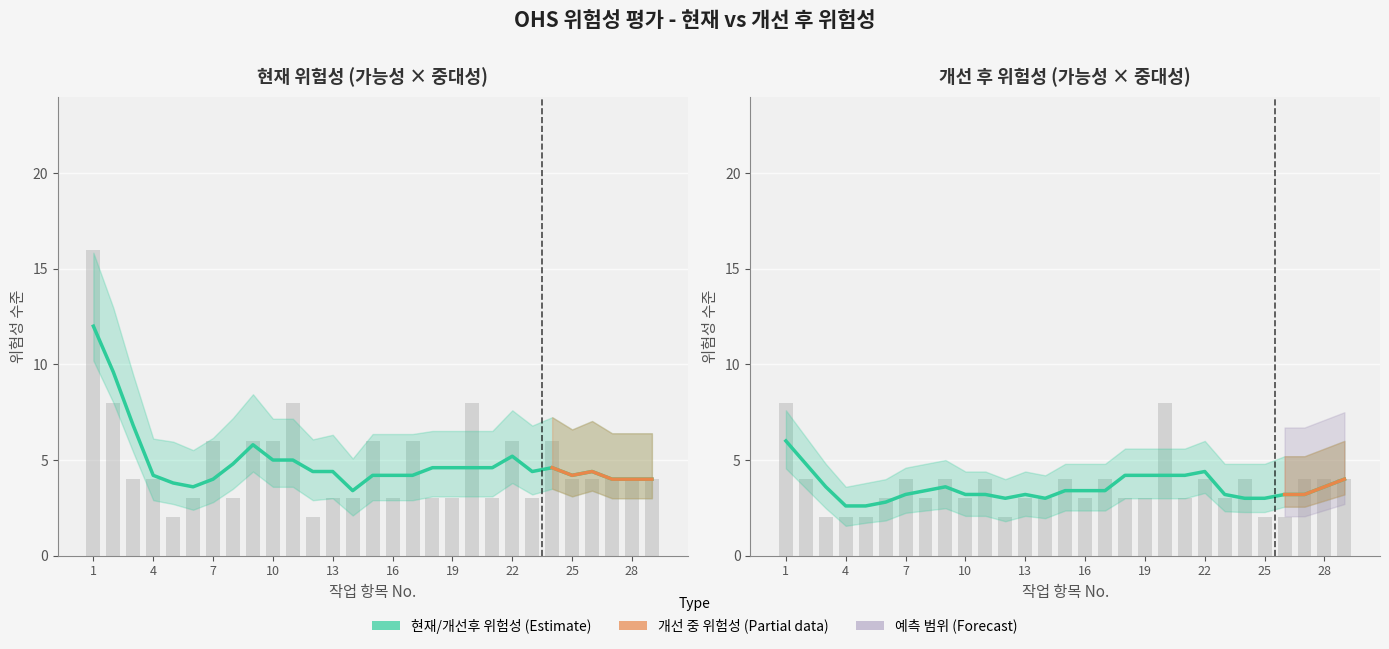

At which label does 위험성_현재 first exceed 4?

1